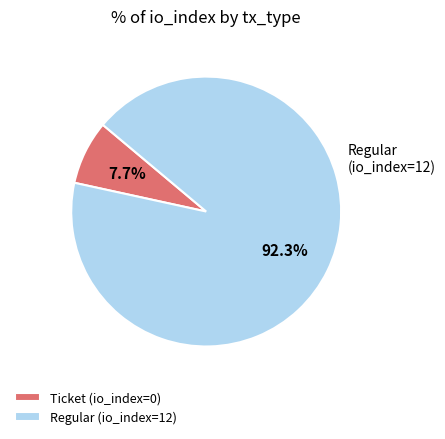

Count the number of slices in the pie.

2